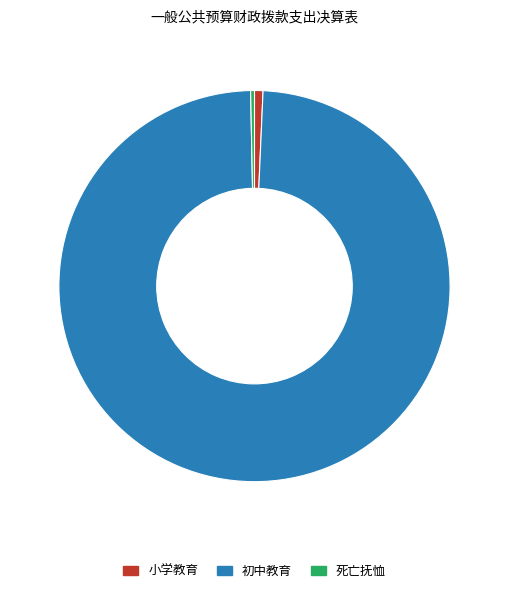

Count the number of slices in the pie.

3